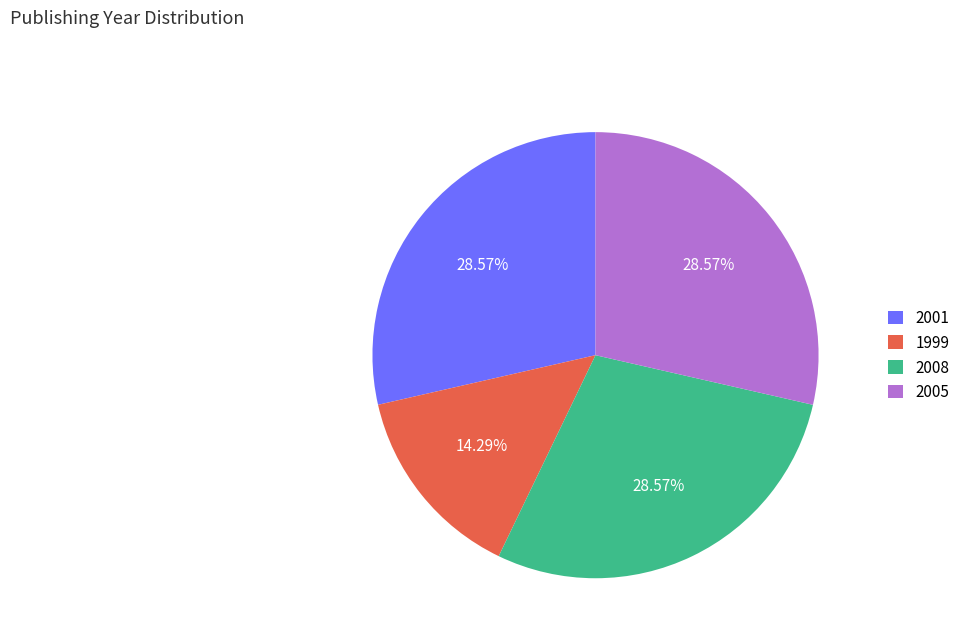

Is there any slice that represents more than half of the pie?

No